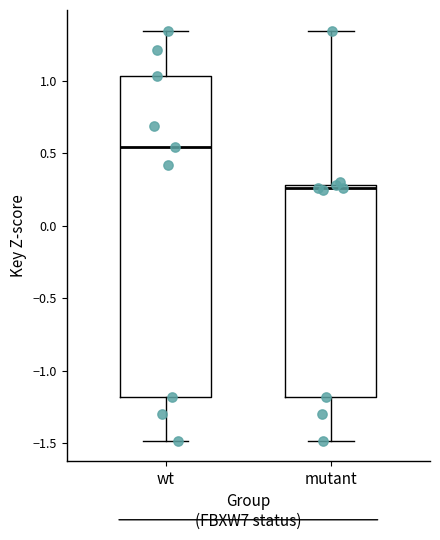

Which box is the tallest, from its lower edge to its upper edge?

wt